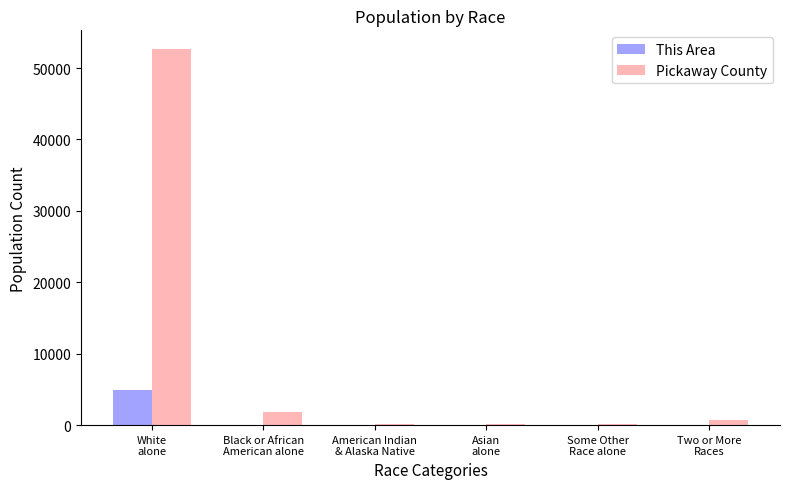

What is the maximum value for This Area?

4875